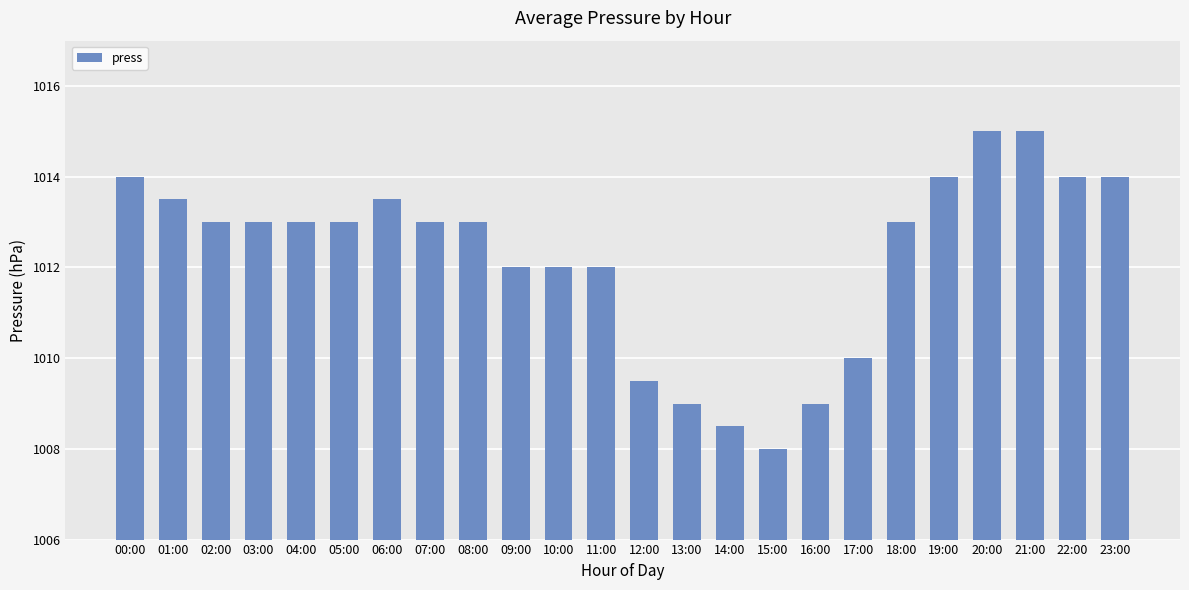

The value at 05:00 is 1013.0. True or false?

True